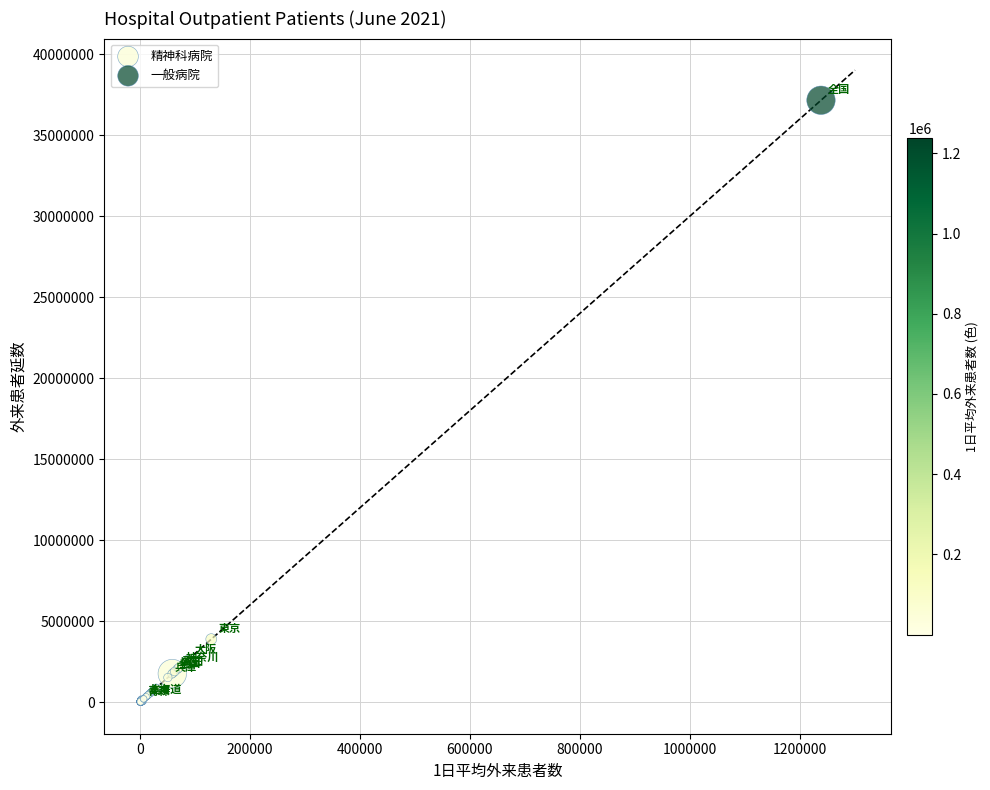

Which series reaches the maximum Y coordinate?

一般病院